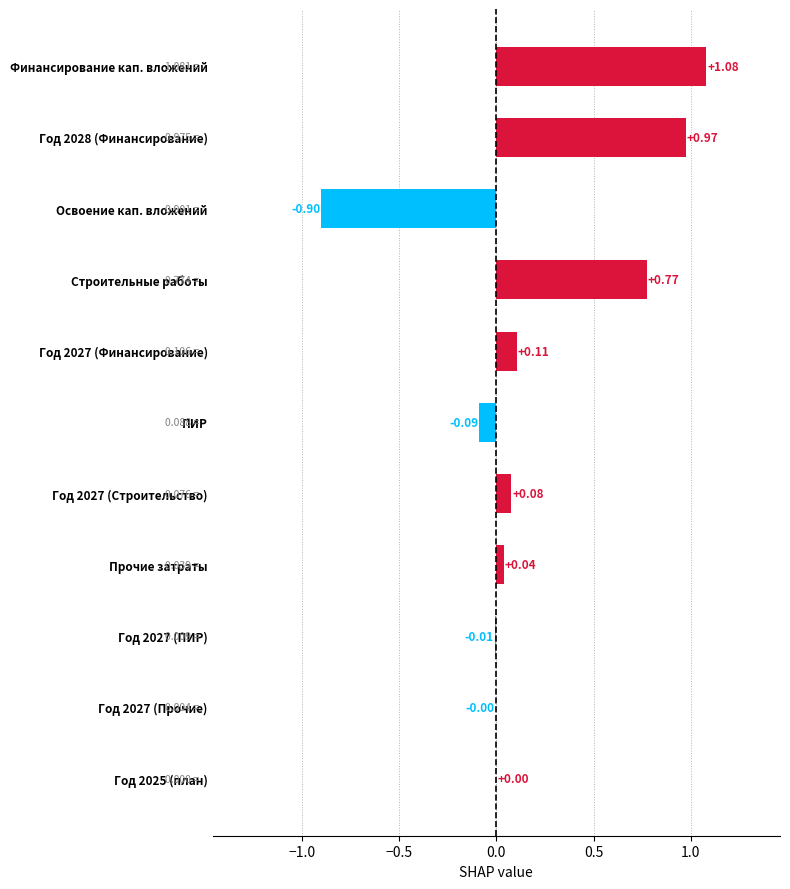

How many distinct data groups are displayed?

1